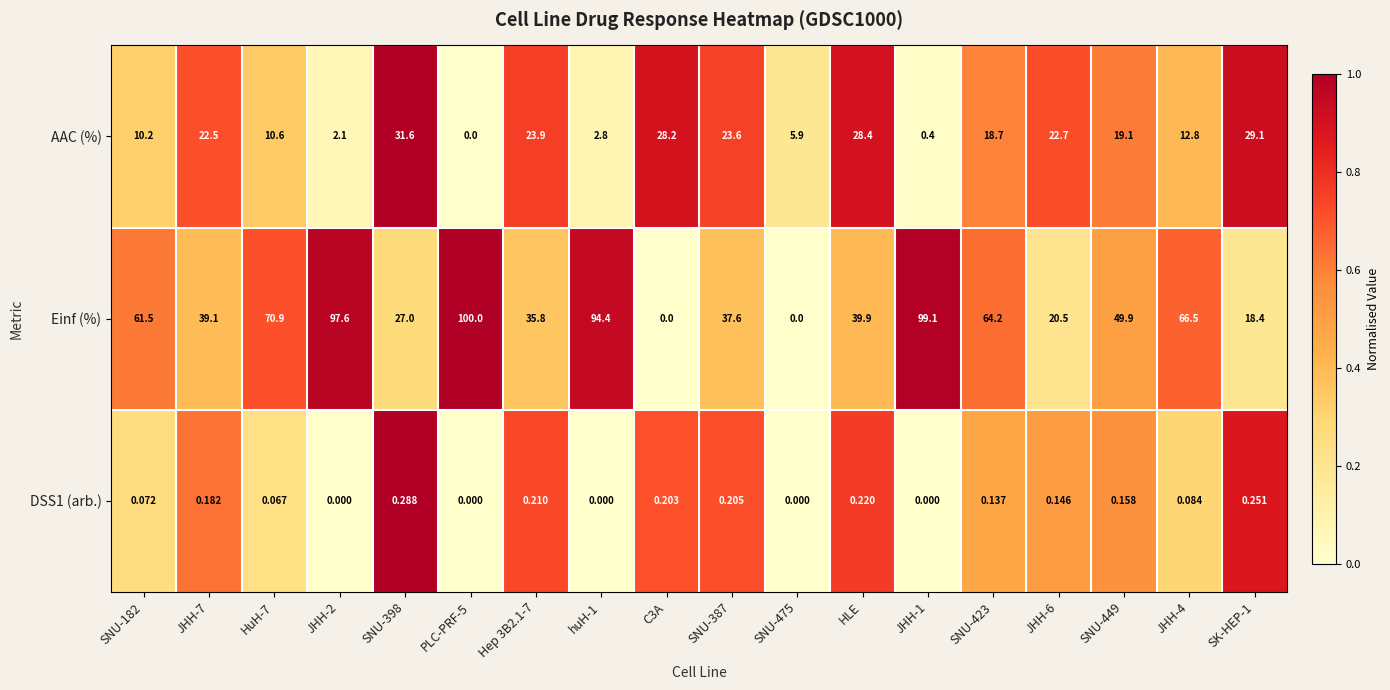

Which series has the largest range (max minus min)?

Einf (%)